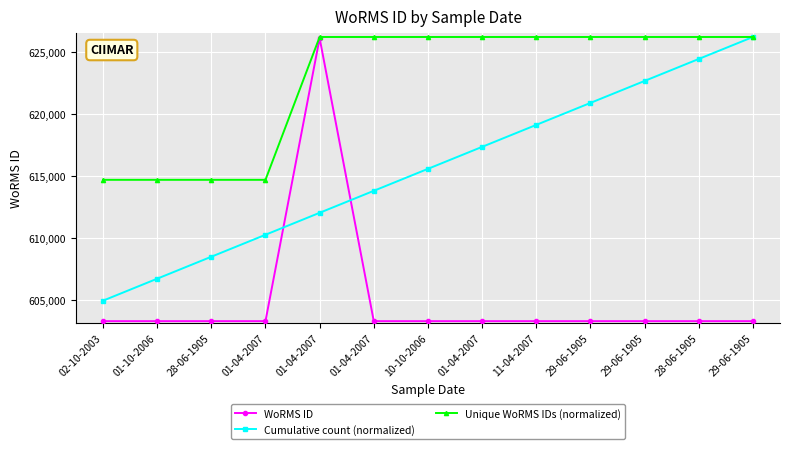

The WoRMS ID series shows 126766.2 at 10-10-2006. True or false?

False